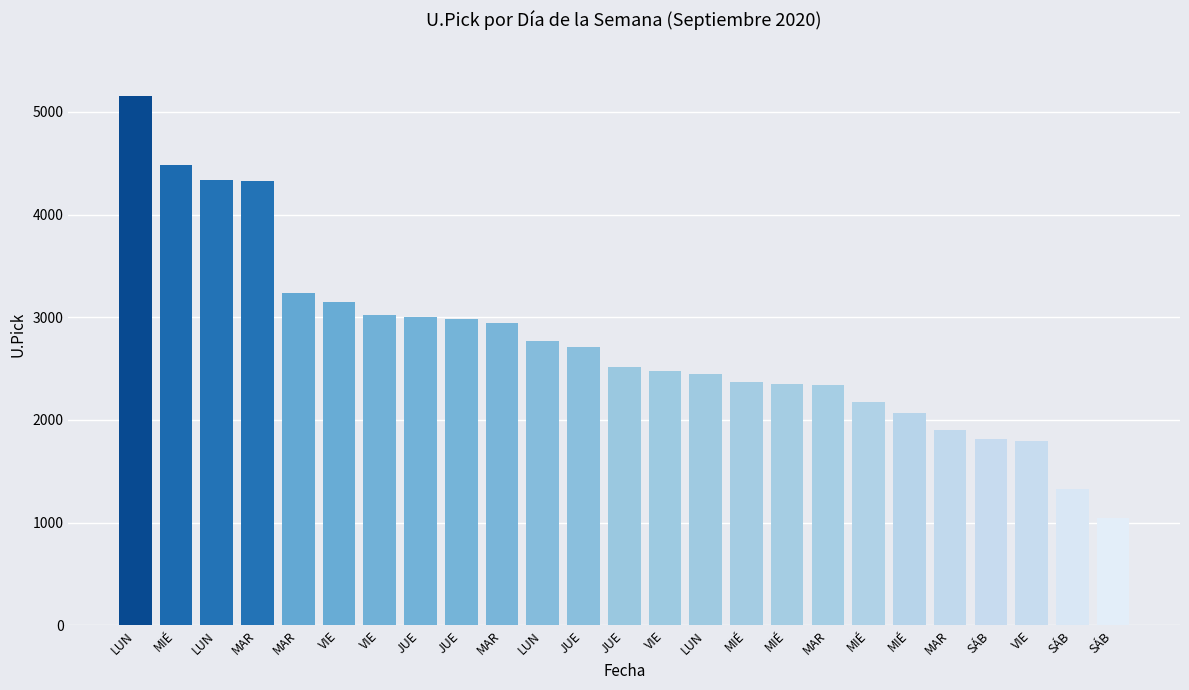

Does the chart contain any negative values?

No